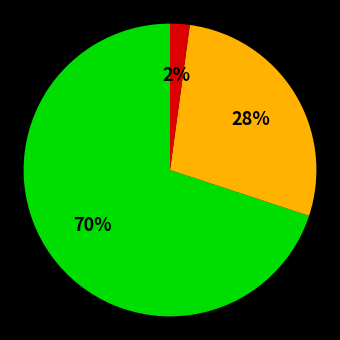

Is there any slice that represents more than half of the pie?

Yes